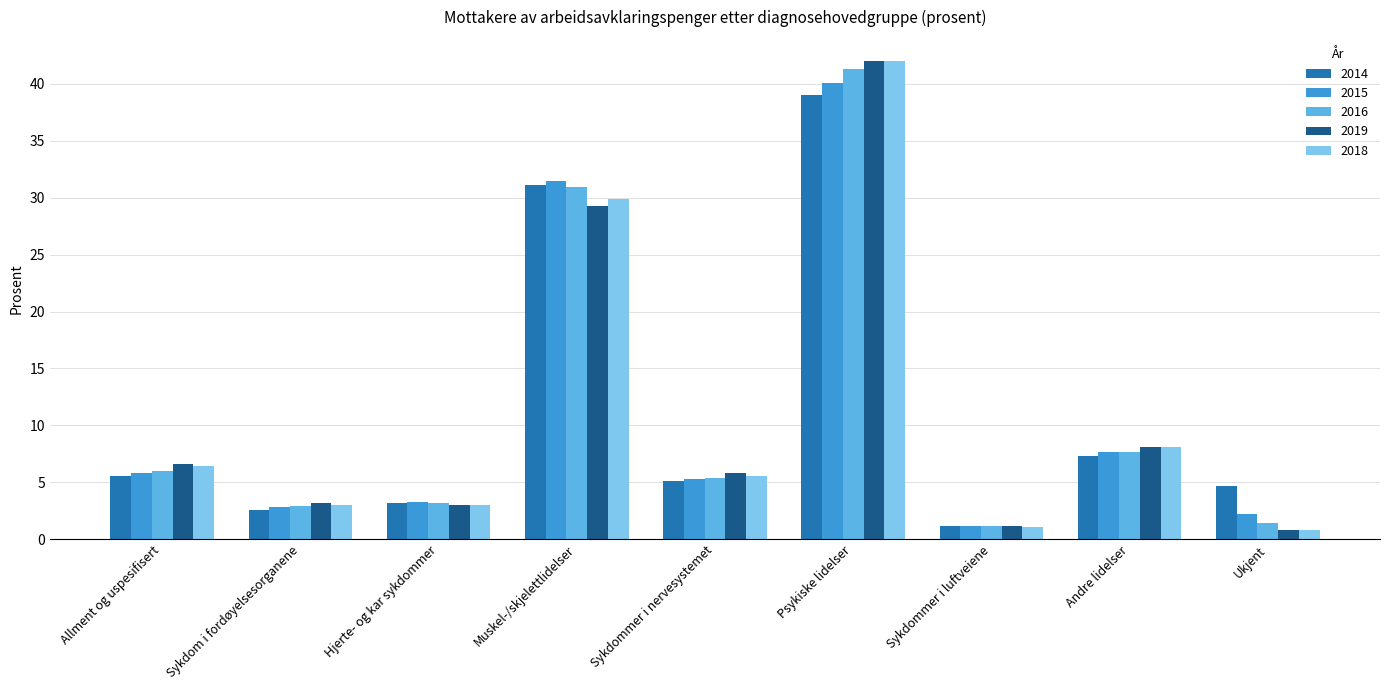

Reading left to right, what are all the values shown in this chart?

2014: Allment og uspesifisert=5.6	Sykdom i fordøyelsesorganene=2.6	Hjerte- og kar sykdommer=3.2	Muskel-/skjelettlidelser=31.1	Sykdommer i nervesystemet=5.1	Psykiske lidelser=39.0	Sykdommer i luftveiene=1.2	Andre lidelser=7.3	Ukjent=4.7
2015: Allment og uspesifisert=5.8	Sykdom i fordøyelsesorganene=2.8	Hjerte- og kar sykdommer=3.3	Muskel-/skjelettlidelser=31.5	Sykdommer i nervesystemet=5.3	Psykiske lidelser=40.1	Sykdommer i luftveiene=1.2	Andre lidelser=7.7	Ukjent=2.2
2016: Allment og uspesifisert=6.0	Sykdom i fordøyelsesorganene=2.9	Hjerte- og kar sykdommer=3.2	Muskel-/skjelettlidelser=30.9	Sykdommer i nervesystemet=5.4	Psykiske lidelser=41.3	Sykdommer i luftveiene=1.2	Andre lidelser=7.7	Ukjent=1.4
2019: Allment og uspesifisert=6.6	Sykdom i fordøyelsesorganene=3.2	Hjerte- og kar sykdommer=3.0	Muskel-/skjelettlidelser=29.3	Sykdommer i nervesystemet=5.8	Psykiske lidelser=42.0	Sykdommer i luftveiene=1.2	Andre lidelser=8.1	Ukjent=0.8
2018: Allment og uspesifisert=6.4	Sykdom i fordøyelsesorganene=3.0	Hjerte- og kar sykdommer=3.0	Muskel-/skjelettlidelser=29.9	Sykdommer i nervesystemet=5.6	Psykiske lidelser=42.0	Sykdommer i luftveiene=1.1	Andre lidelser=8.1	Ukjent=0.8